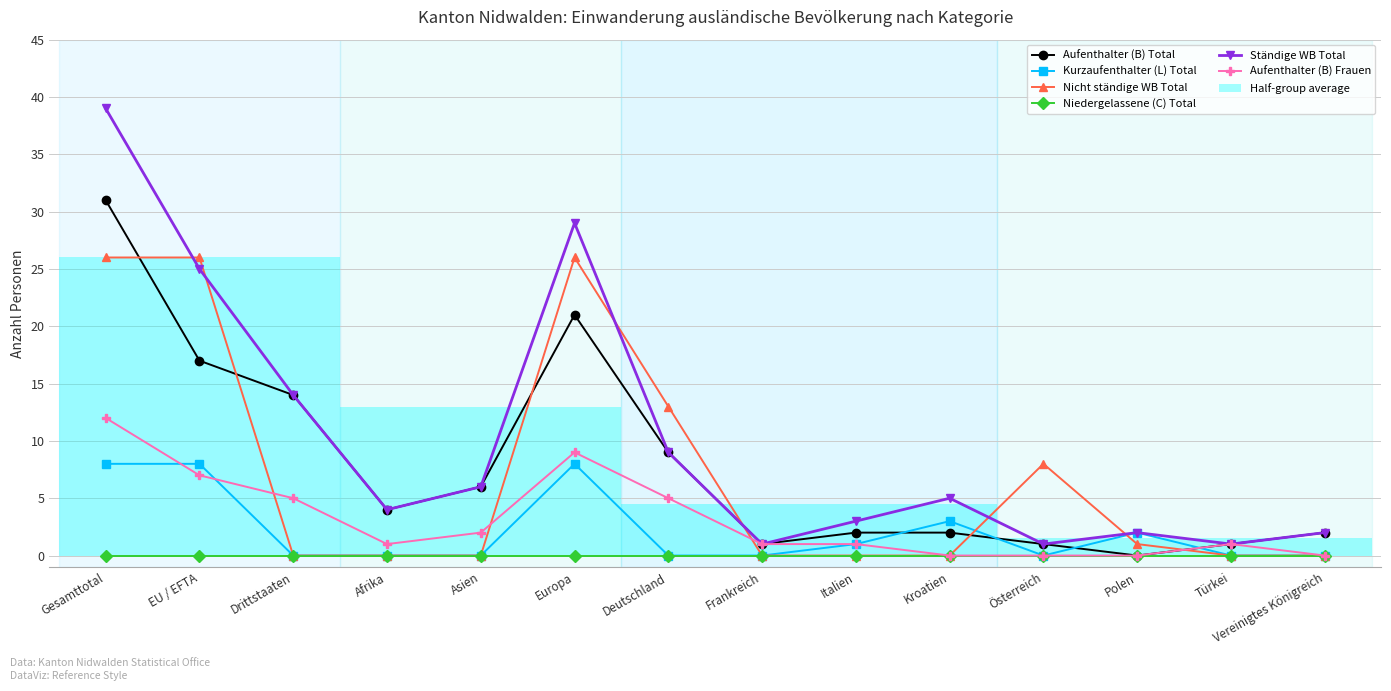

Where is Kurzaufenthalter (L) Total nearest to the value 4?

Kroatien